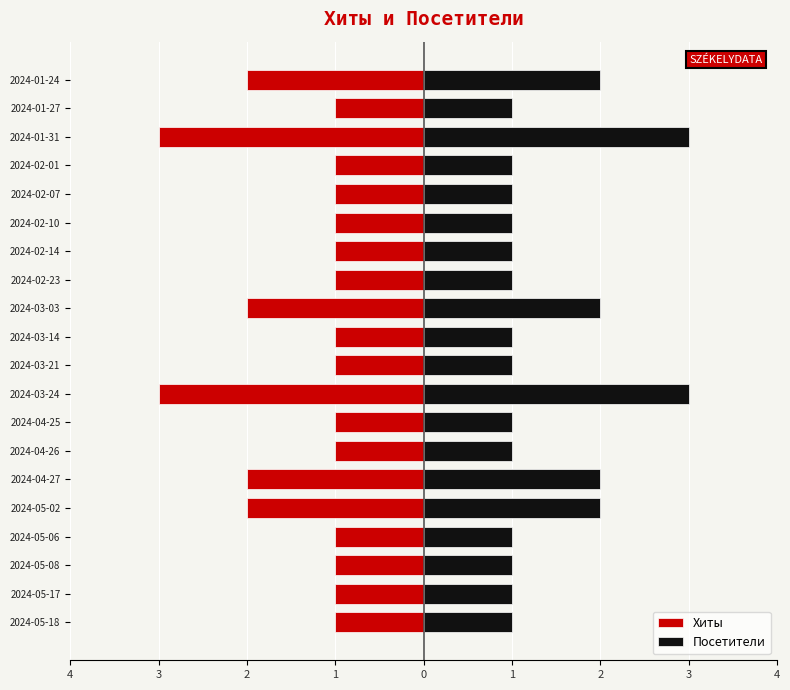

At how many categories does at least one series exceed -2?

20